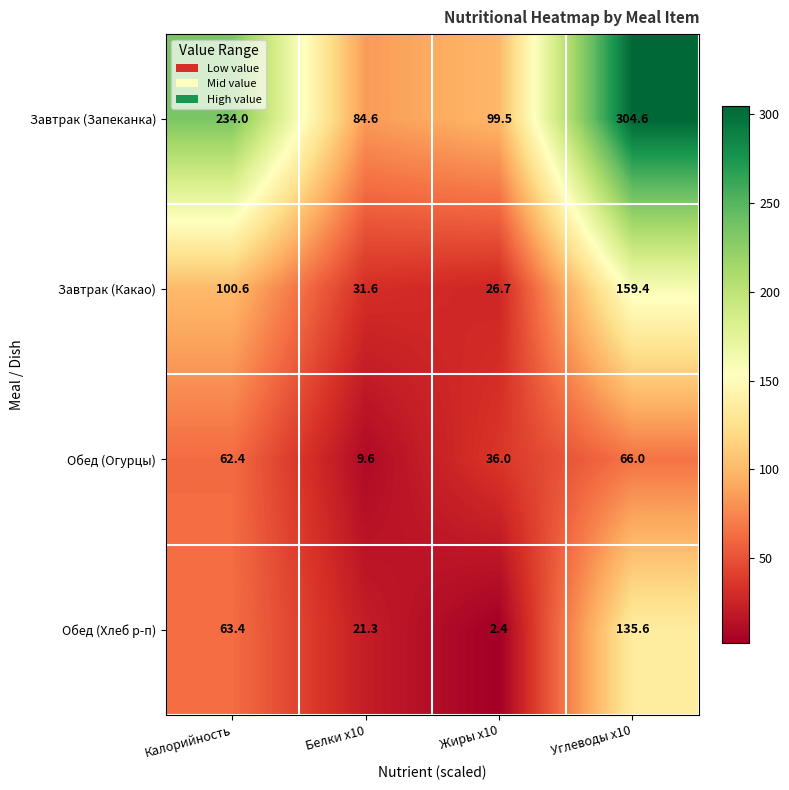

The value of Обед (Огурцы) at Углеводы x10 is 66.0. True or false?

True